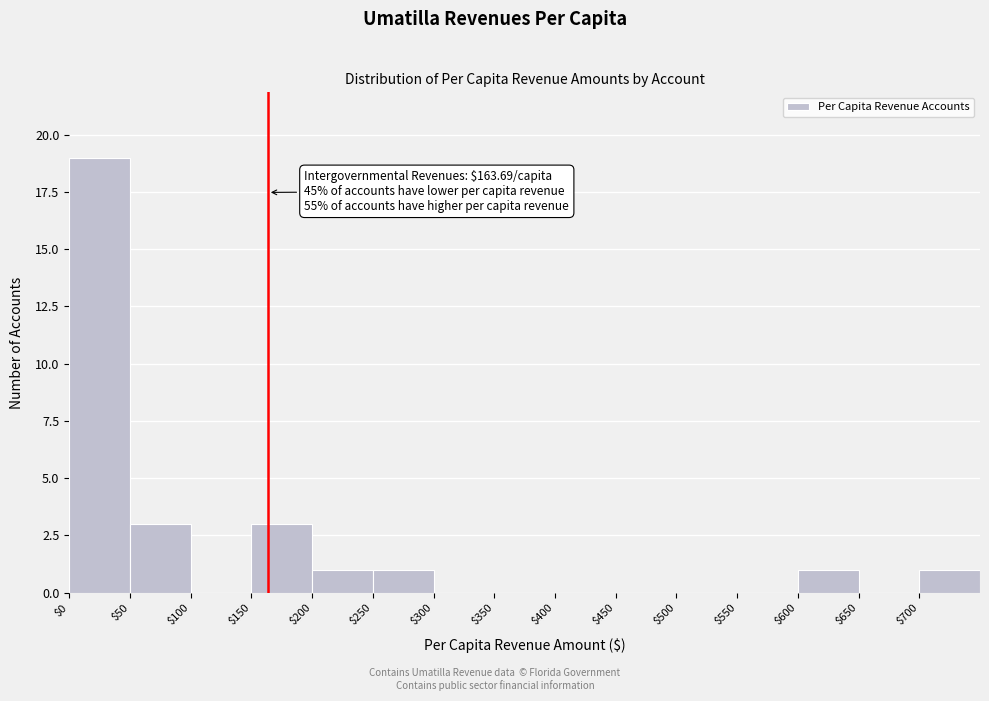

Over which range of the x-axis is the bar tallest?

0 to 50